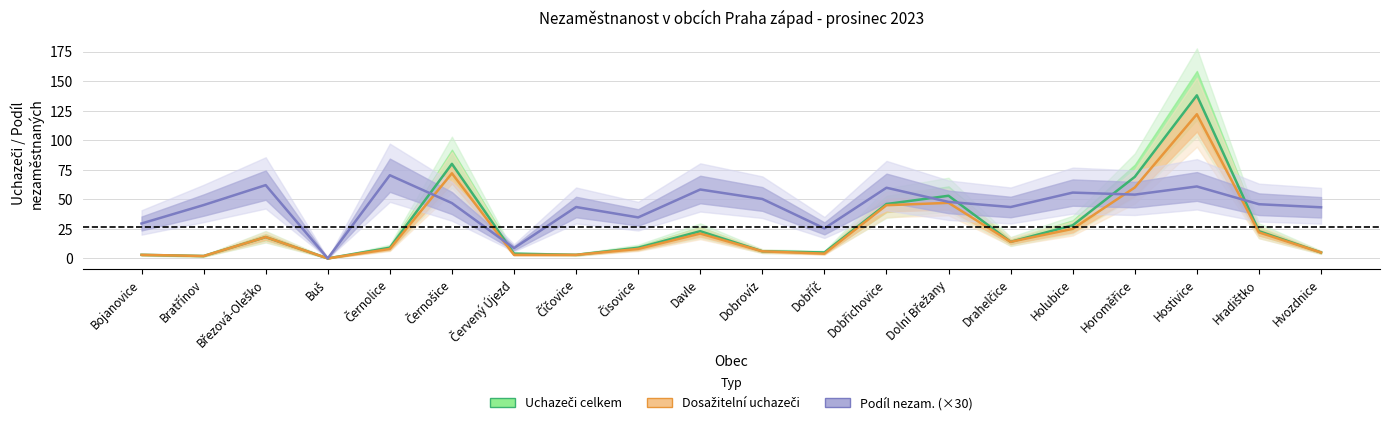

True or false: Dosažitelní uchazeči and Podíl nezam. (×30) intersect in this chart.

True